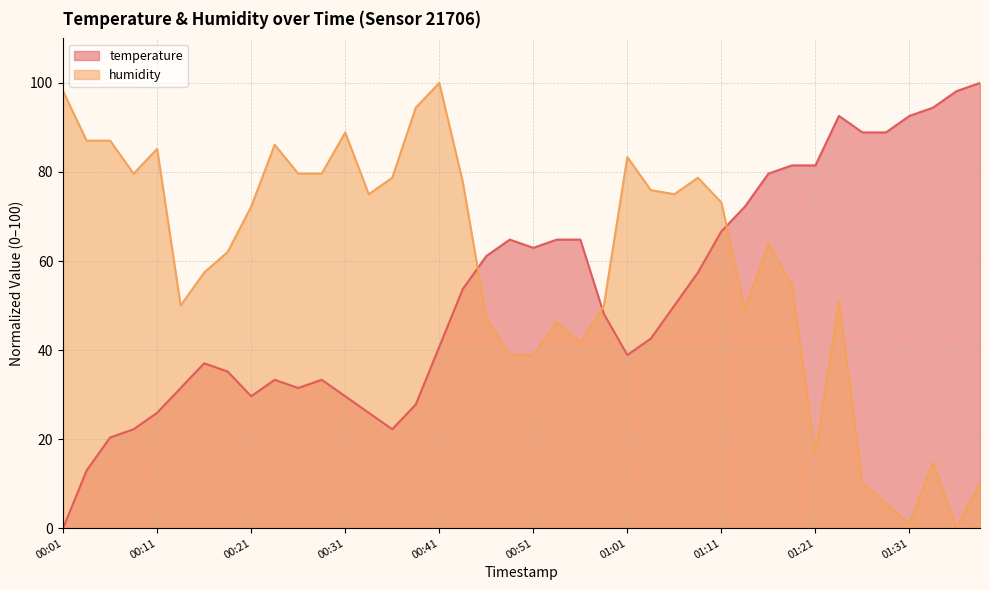

Where is the first local minimum for temperature?

00:21